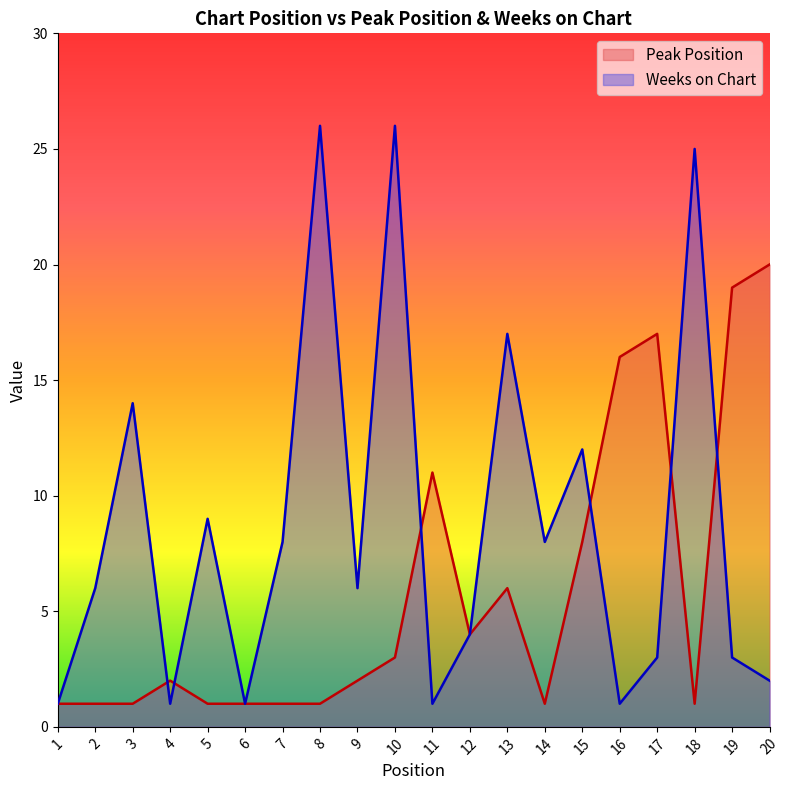

Reading left to right, transcribe all the data shown in this chart.

Peak Position: 1=1	2=1	3=1	4=2	5=1	6=1	7=1	8=1	9=2	10=3	11=11	12=4	13=6	14=1	15=8	16=16	17=17	18=1	19=19	20=20
Weeks on Chart: 1=1	2=6	3=14	4=1	5=9	6=1	7=8	8=26	9=6	10=26	11=1	12=4	13=17	14=8	15=12	16=1	17=3	18=25	19=3	20=2